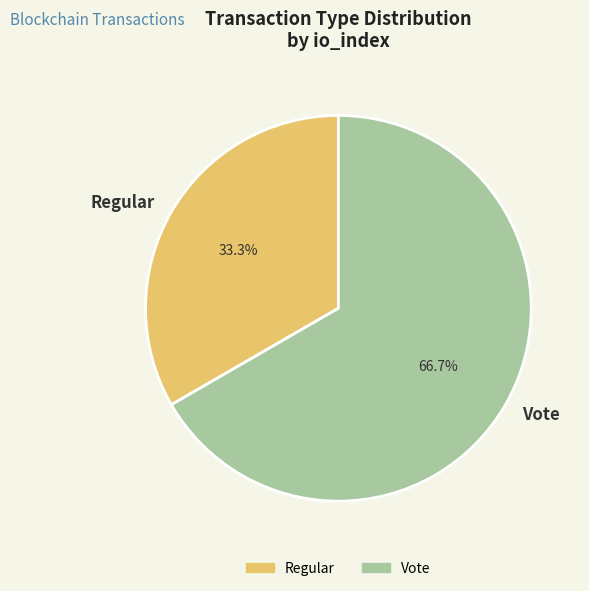

Is Regular the majority of the pie?

No